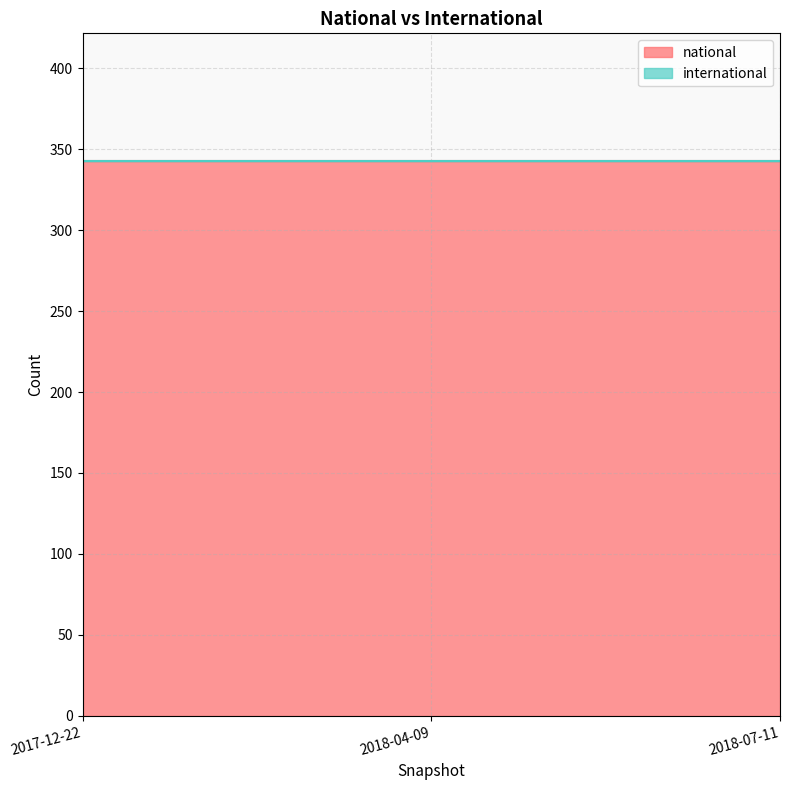

Reading left to right, extract all data points from this chart.

national: 343	343	343
international: 0	0	0